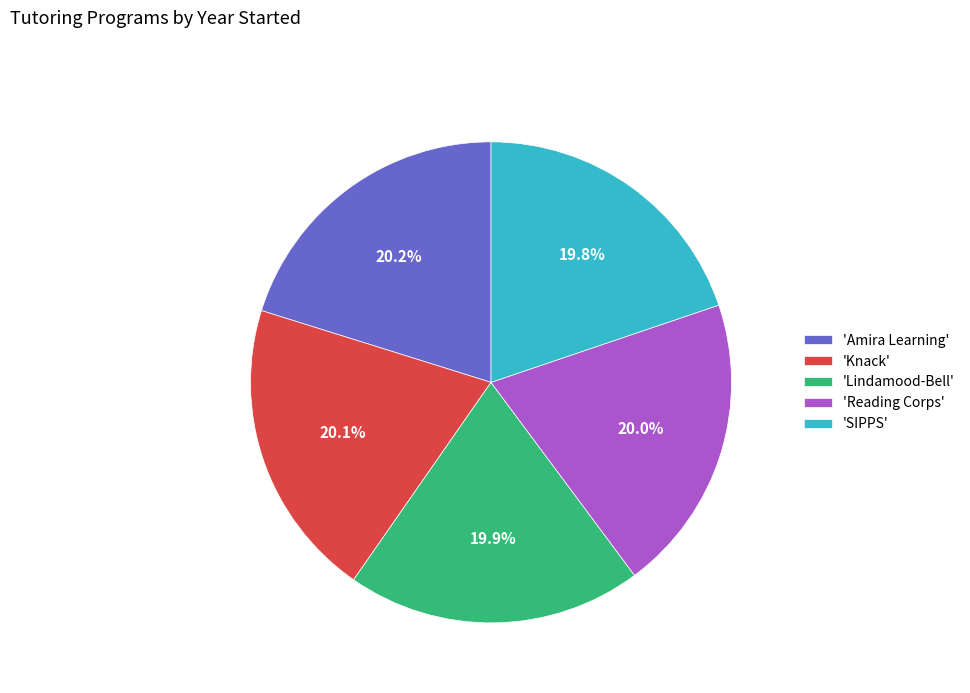

How many slices are in this pie chart?

5